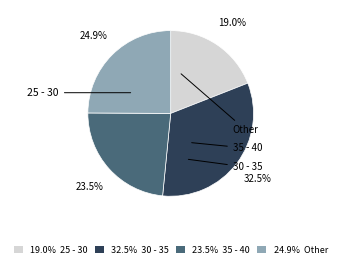

What is the largest slice in the pie chart?

32.5% 30 - 35